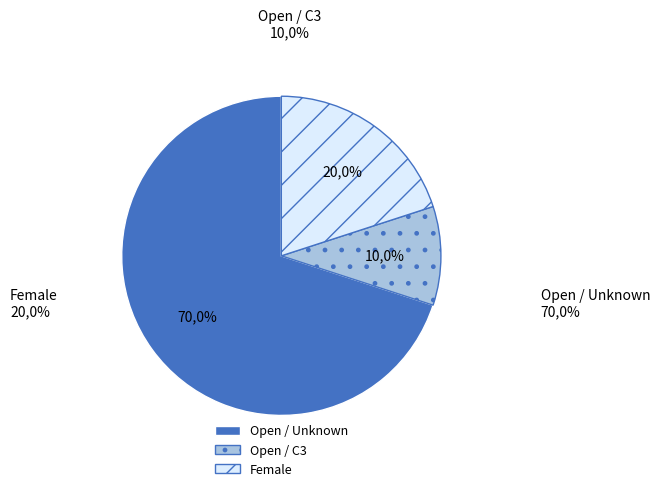

To the nearest percent, what is the combined percentage of Open and Female?

90%